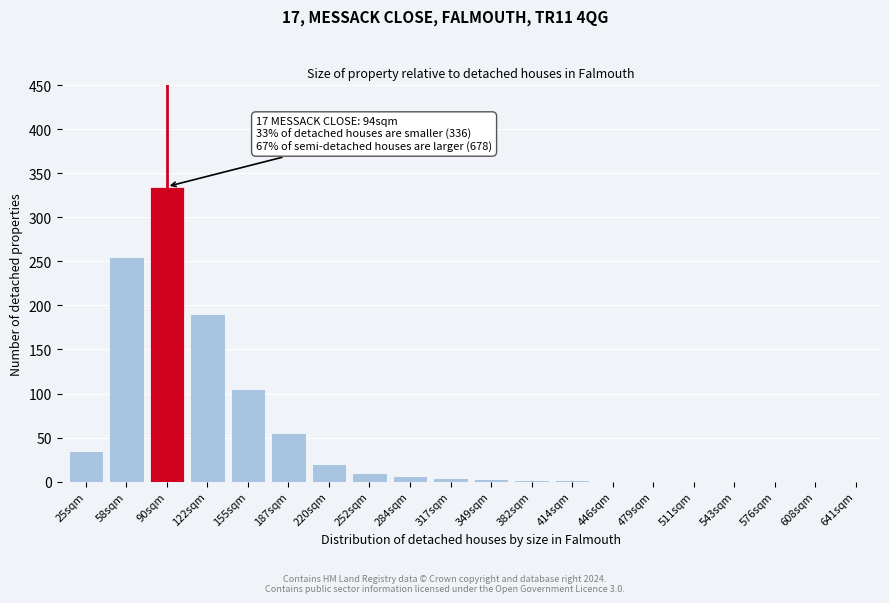

At which category does the chart reach its peak across all series?

90sqm